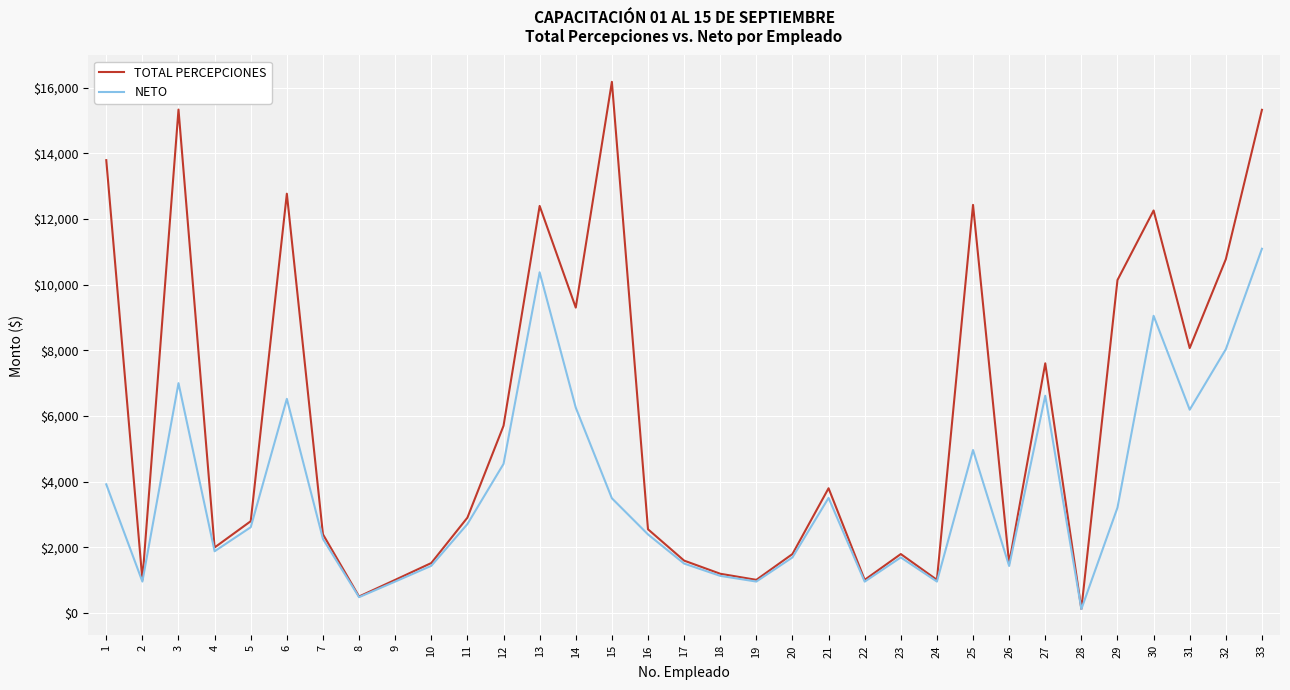

What is the highest value of the TOTAL PERCEPCIONES series?

16178.3